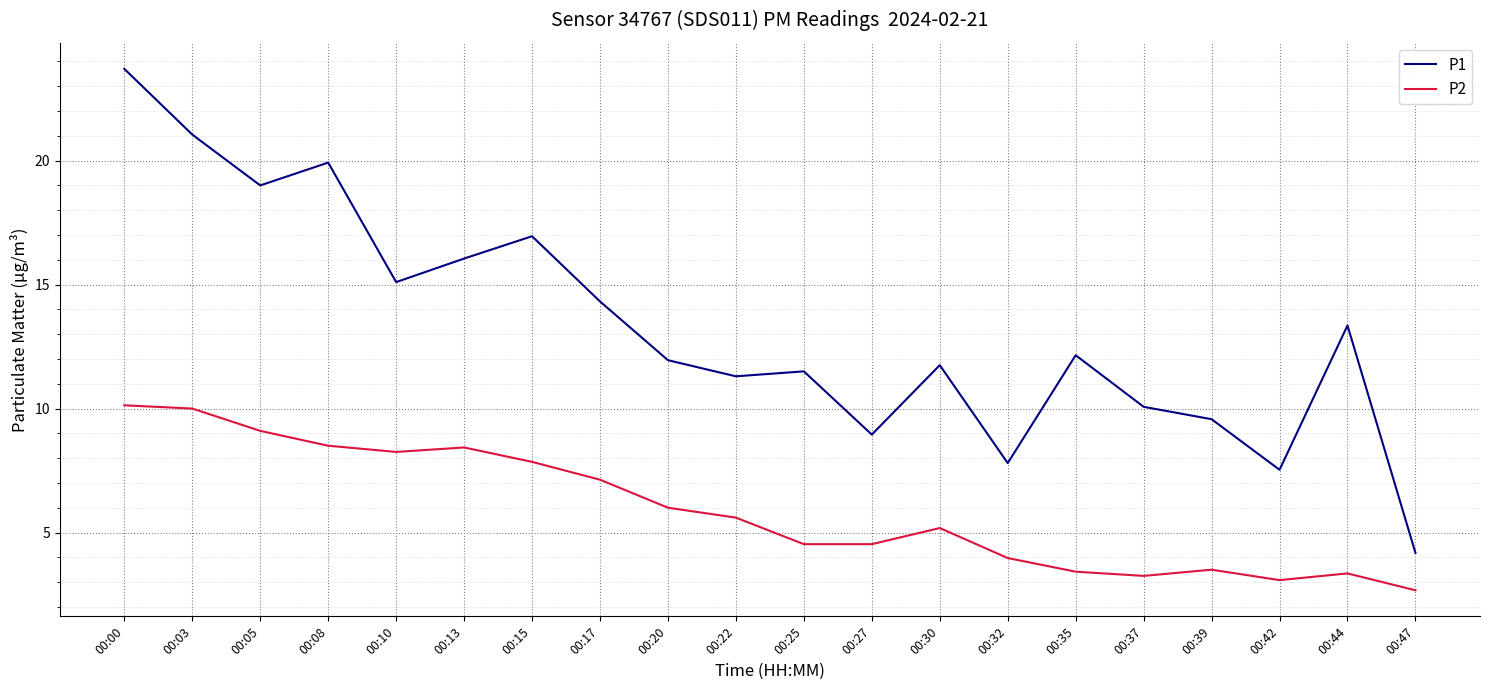

Rank the series by their average value, from highest to lowest.

P1, P2